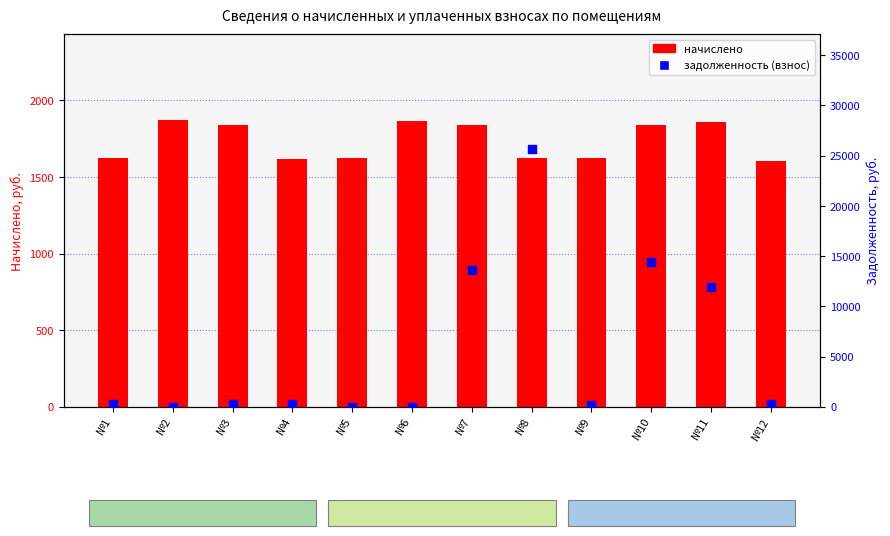

Which series reaches the minimum Y coordinate?

задолженность (взнос)